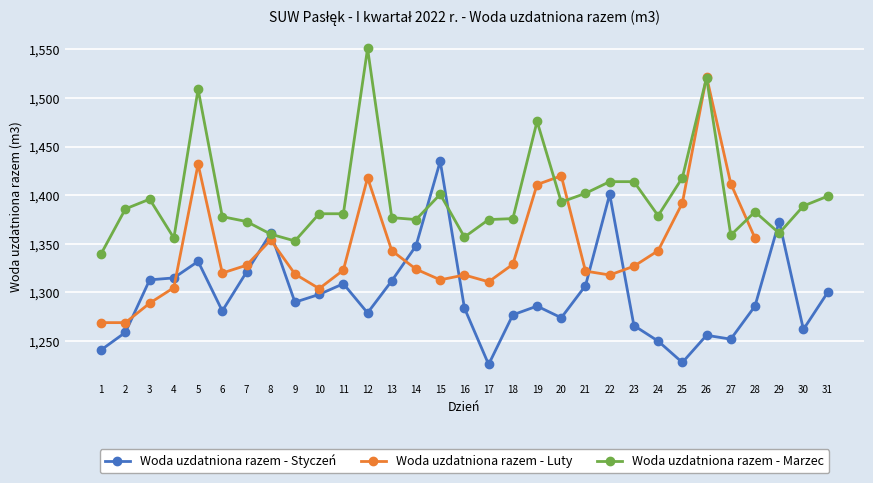

The Woda uzdatniona razem - Marzec series shows 2148 at 24. True or false?

False